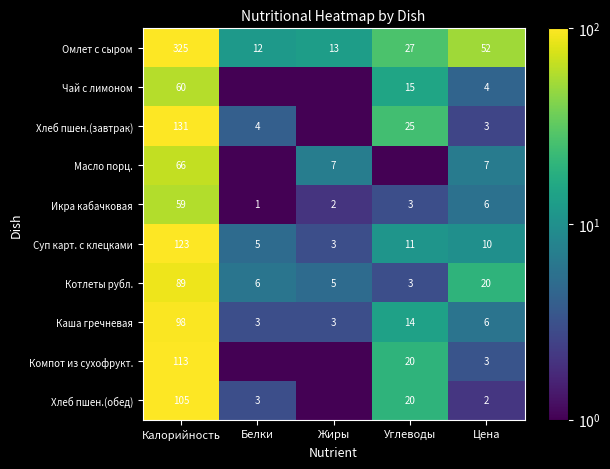

What is the average value of the Котлеты рубл. series?

24.6